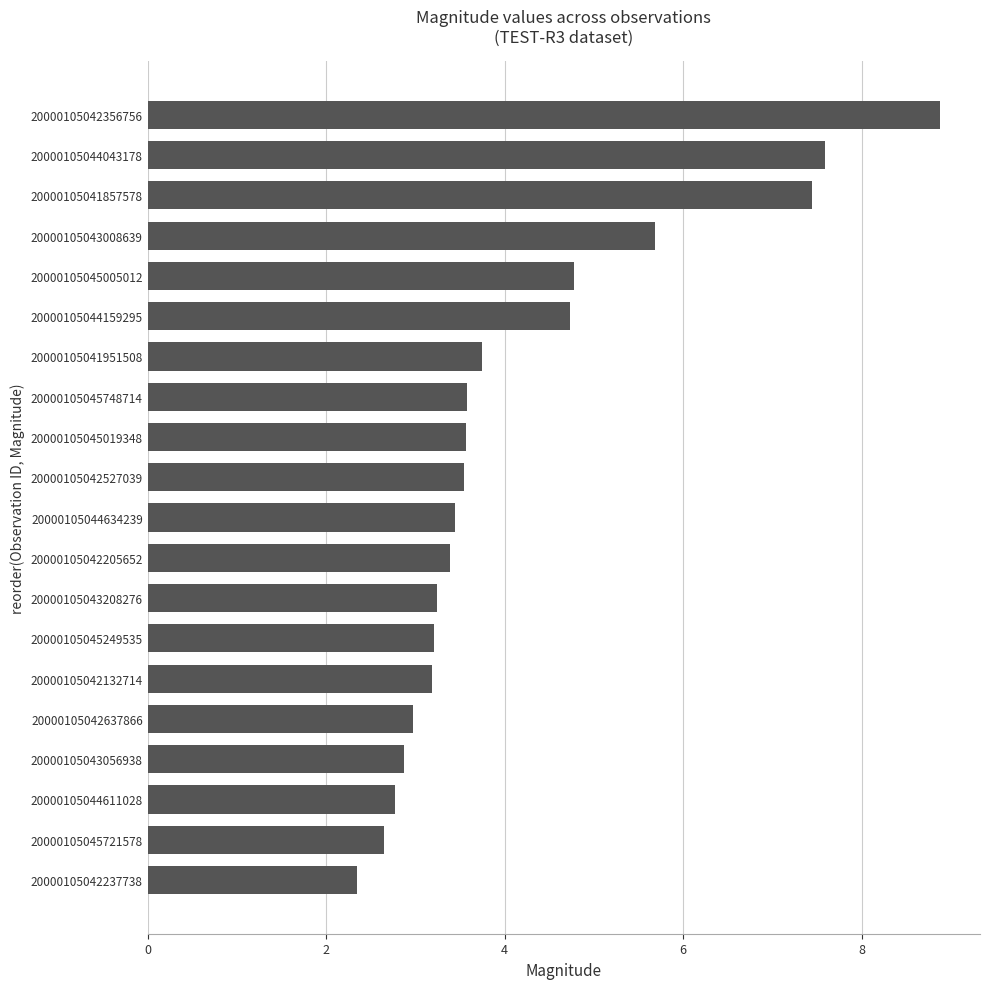

What is the difference between the maximum and minimum values?

6.5